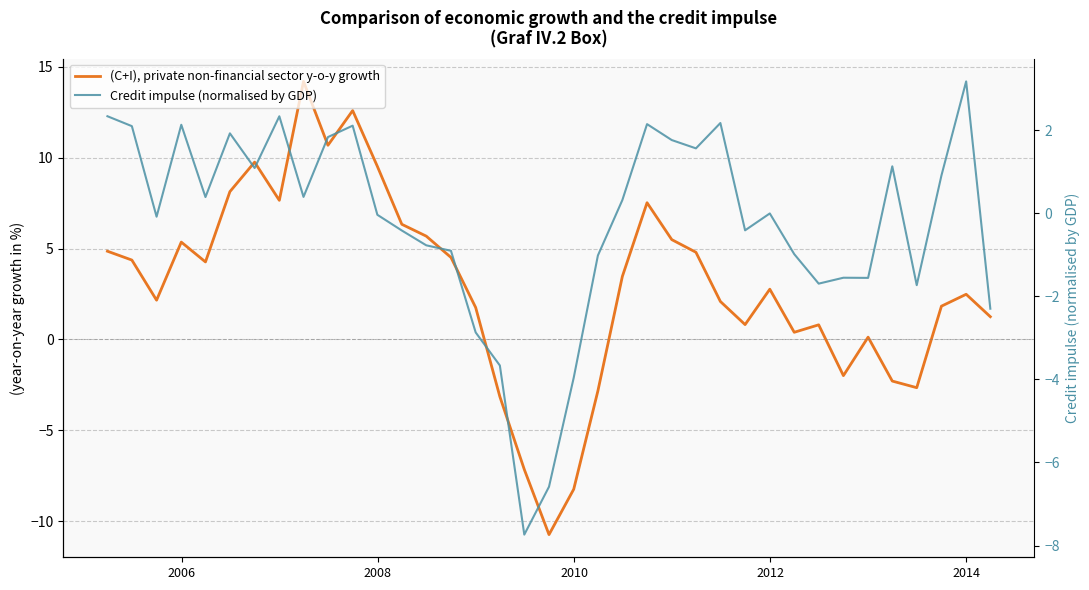

List the series in order of their overall mean, lowest first.

Credit impulse (normalised by GDP), (C+I), private non-financial sector y-o-y growth